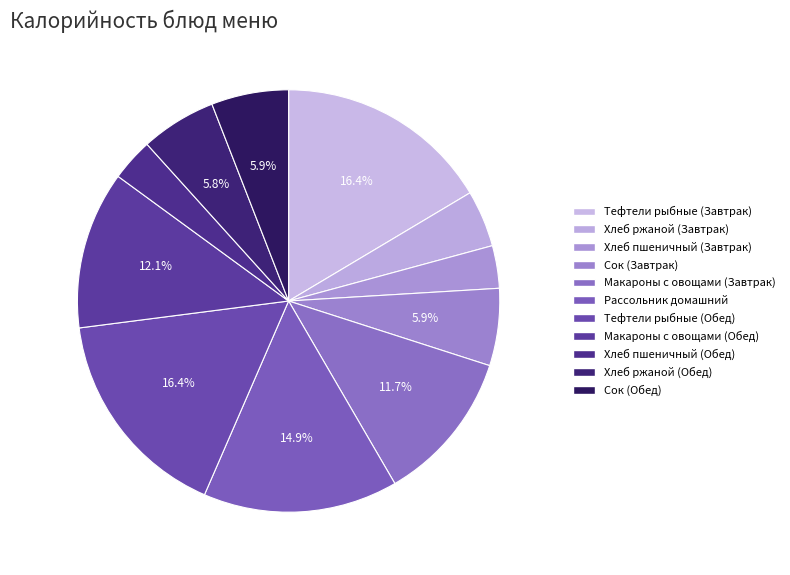

Which has a higher value, Сок (Завтрак) or Хлеб пшеничный (Завтрак)?

Сок (Завтрак)